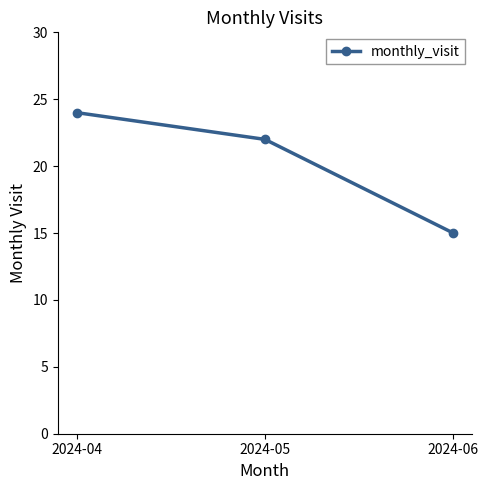

Approximately how many times larger is the value at 2024-05 compared to 2024-04?

0.9